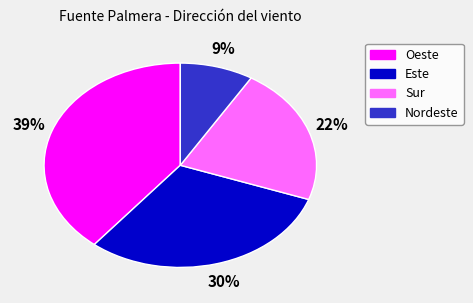

What is the ratio of the value at Sur to the value at Este?

0.7